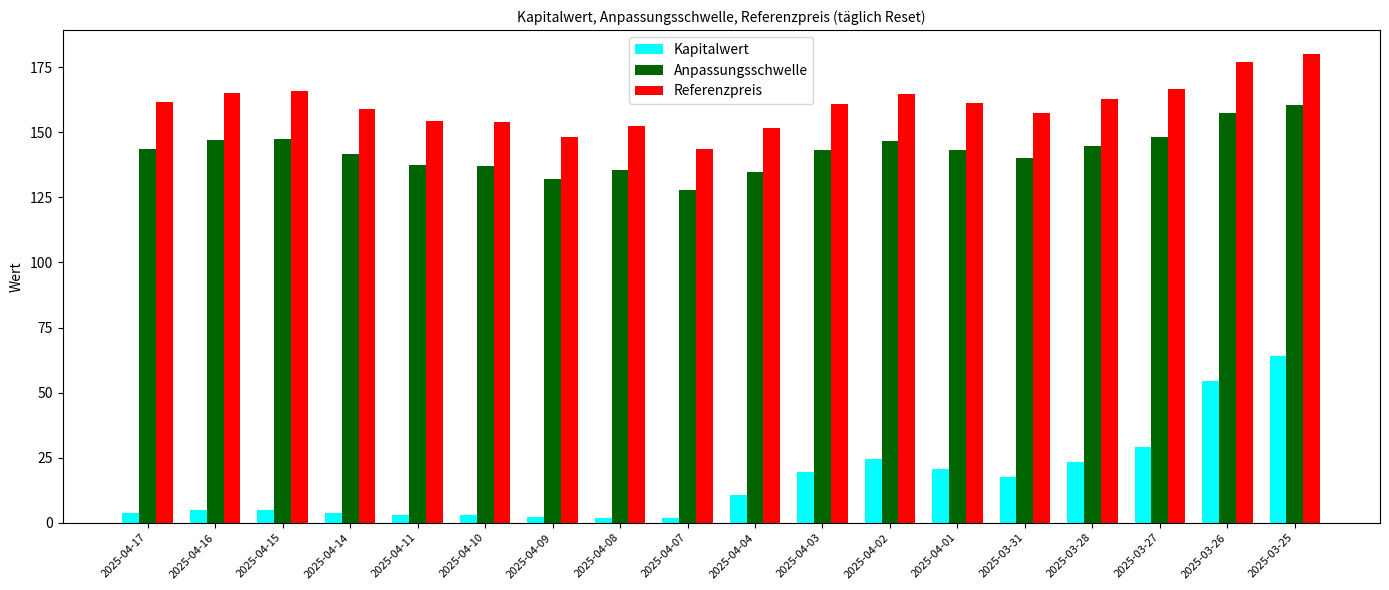

Which category has the highest value in the Kapitalwert series?

2025-03-25